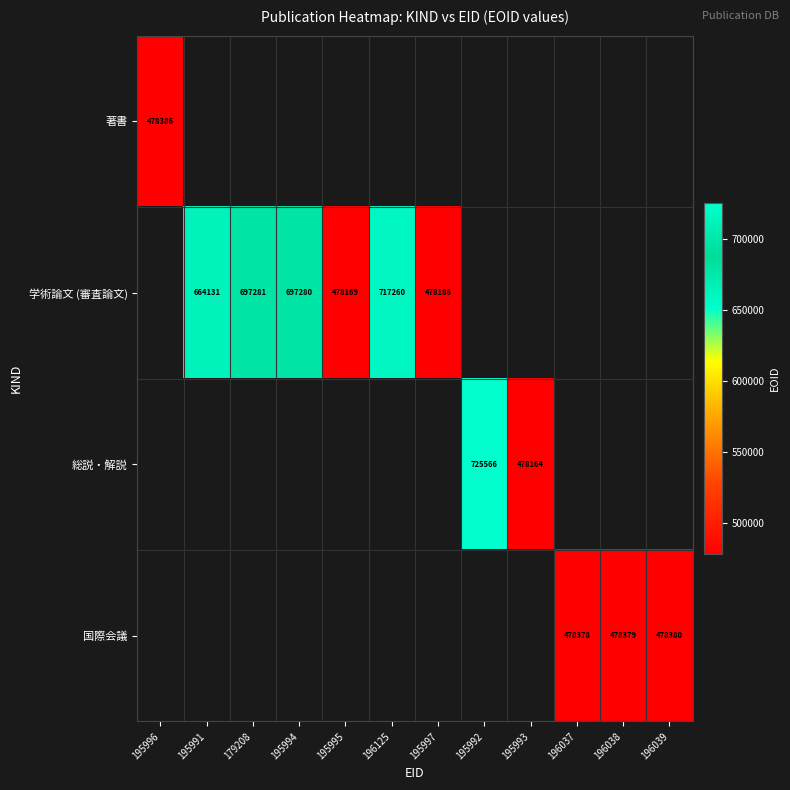

Is it true that 国際会議 equals 720756 at 196039?

False